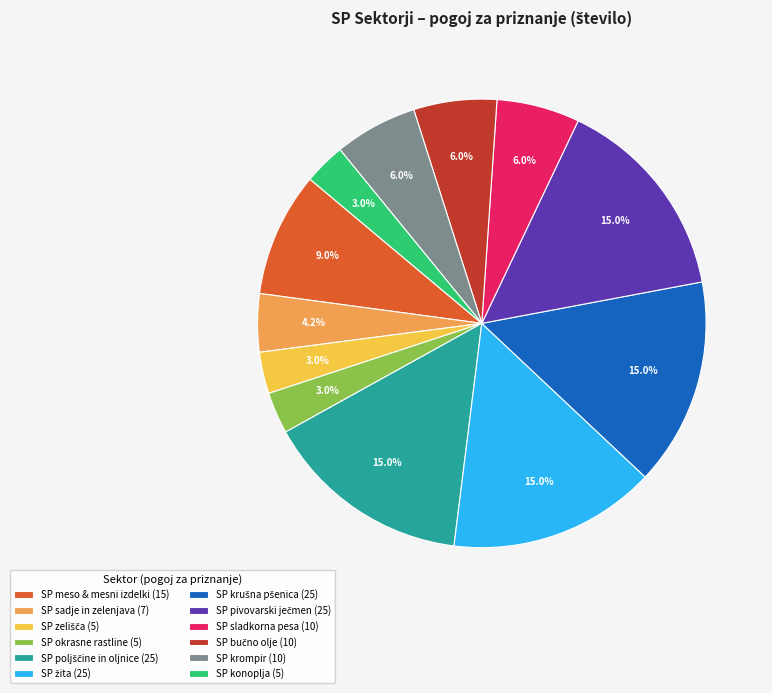

Does any single category account for the majority?

No